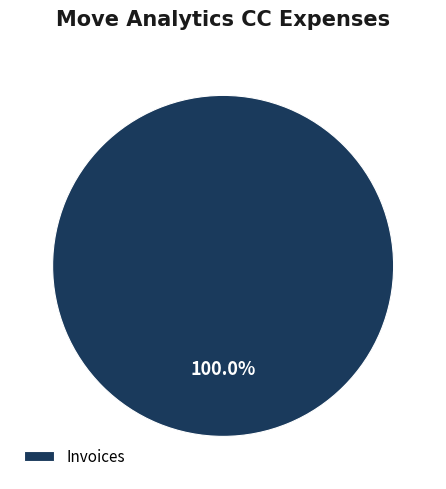

How many segments does this pie chart have?

1